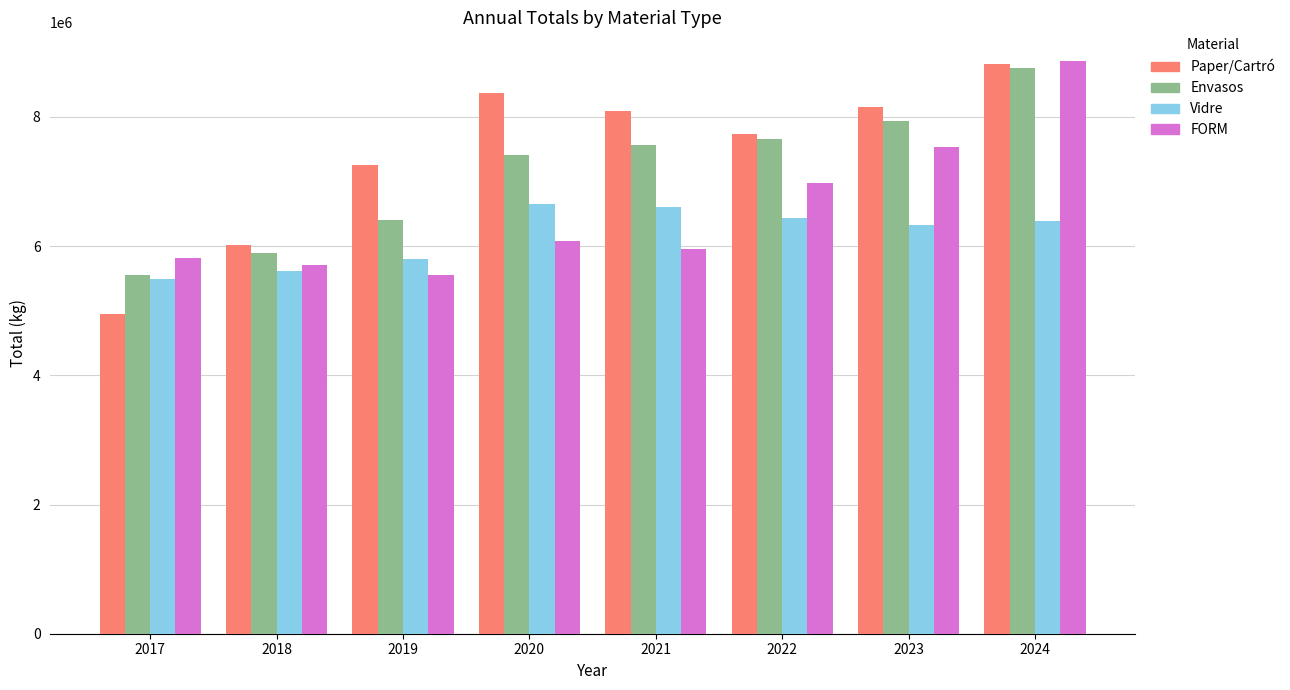

At how many categories does at least one series exceed 5473061?

8